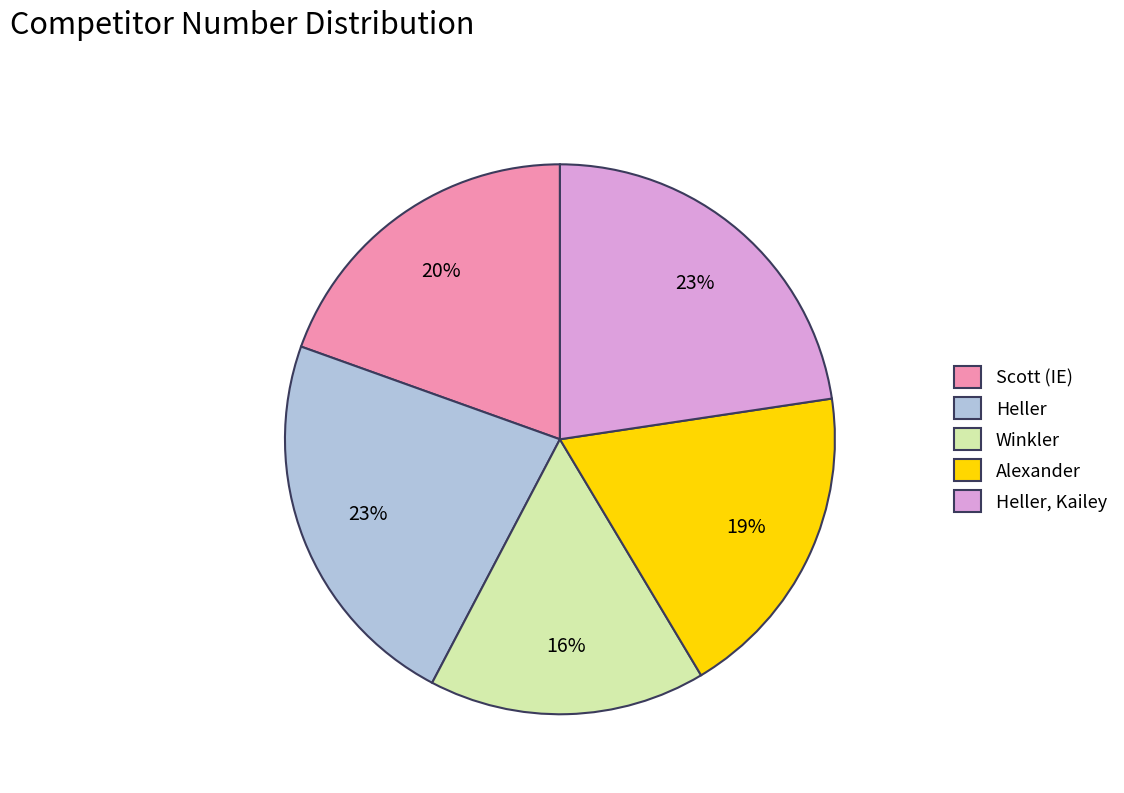

To the nearest percent, what is the difference between the Winkler and Alexander slice percentages?

3%